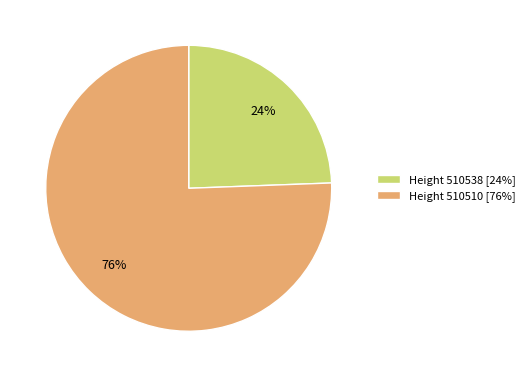

The Height 510510 [76%] slice represents 76% of the pie. True or false?

True